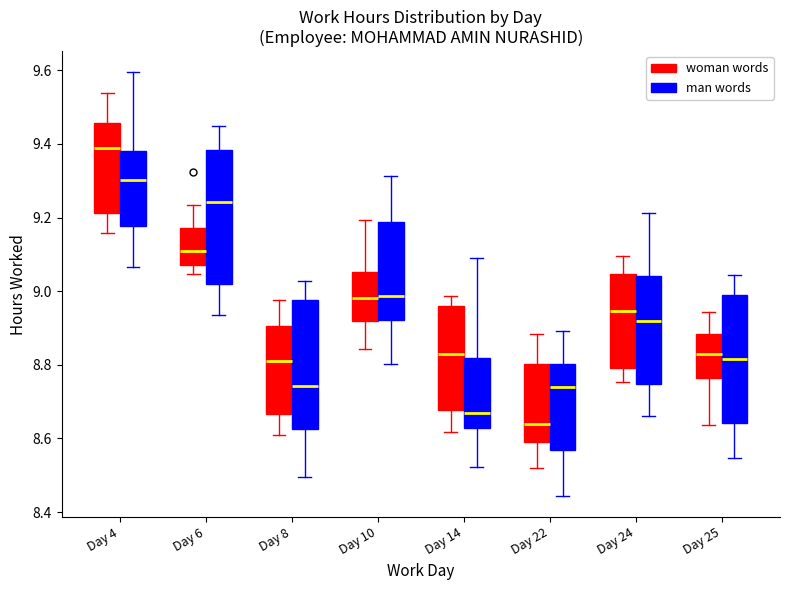

Where does the lower whisker of the box for Day 4 (woman words) end on the y-axis? The values are not printed on the chart, so give them approximately, as read against the axis.

9.16